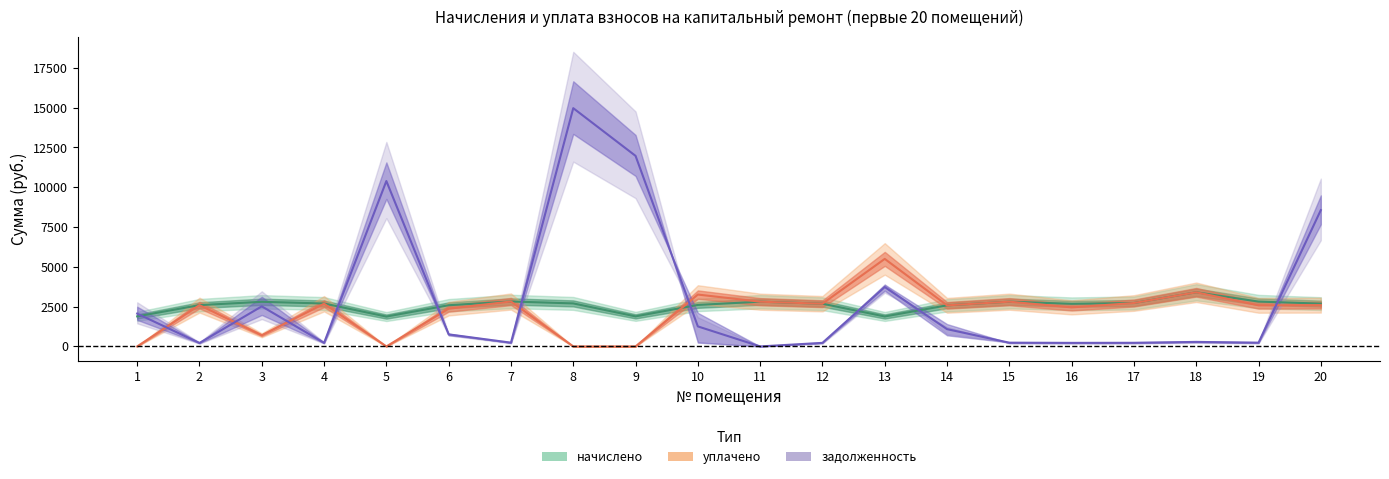

Which series ends up on top after the final intersection of задолженность (до) and уплачено?

задолженность (до)